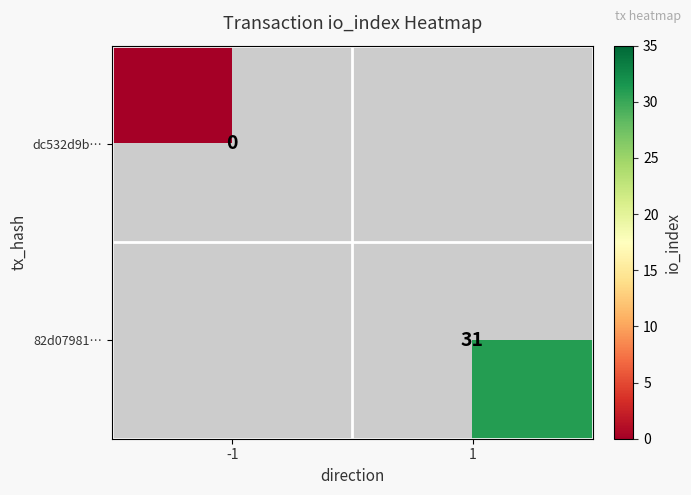

Which has a higher value, -1 or 1?

1